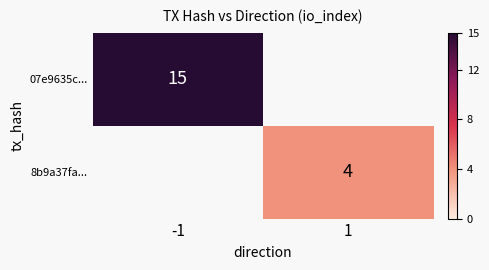

True or false: 8b9a37fa... has a value of 4 at 1.

True